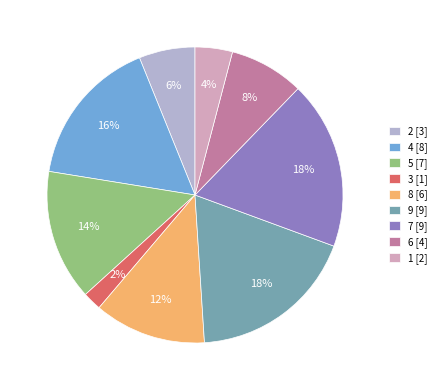

What percentage is the 8 slice, to the nearest percent?

12%